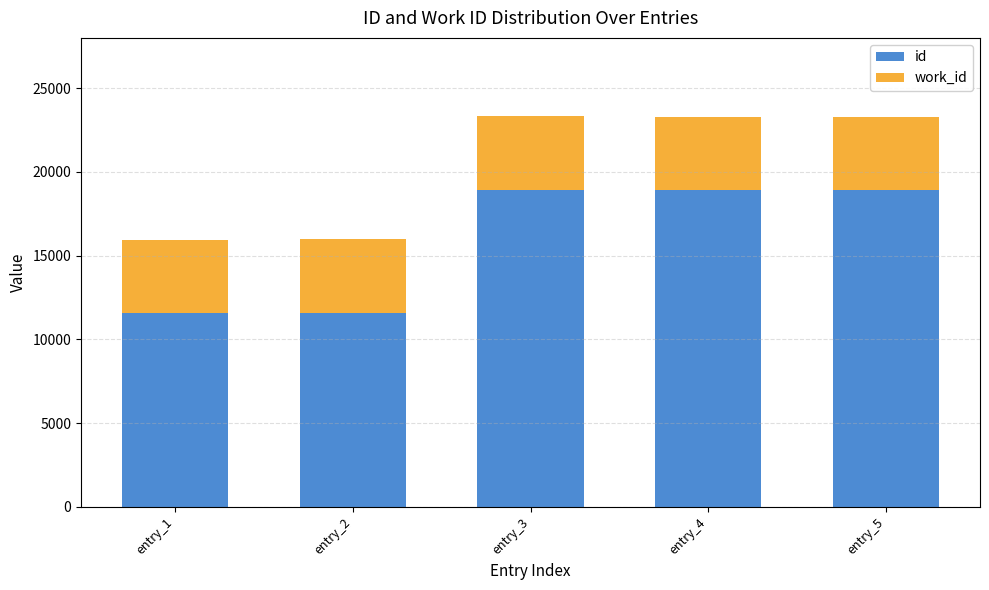

True or false: id has a value of 28956 at entry_4.

False